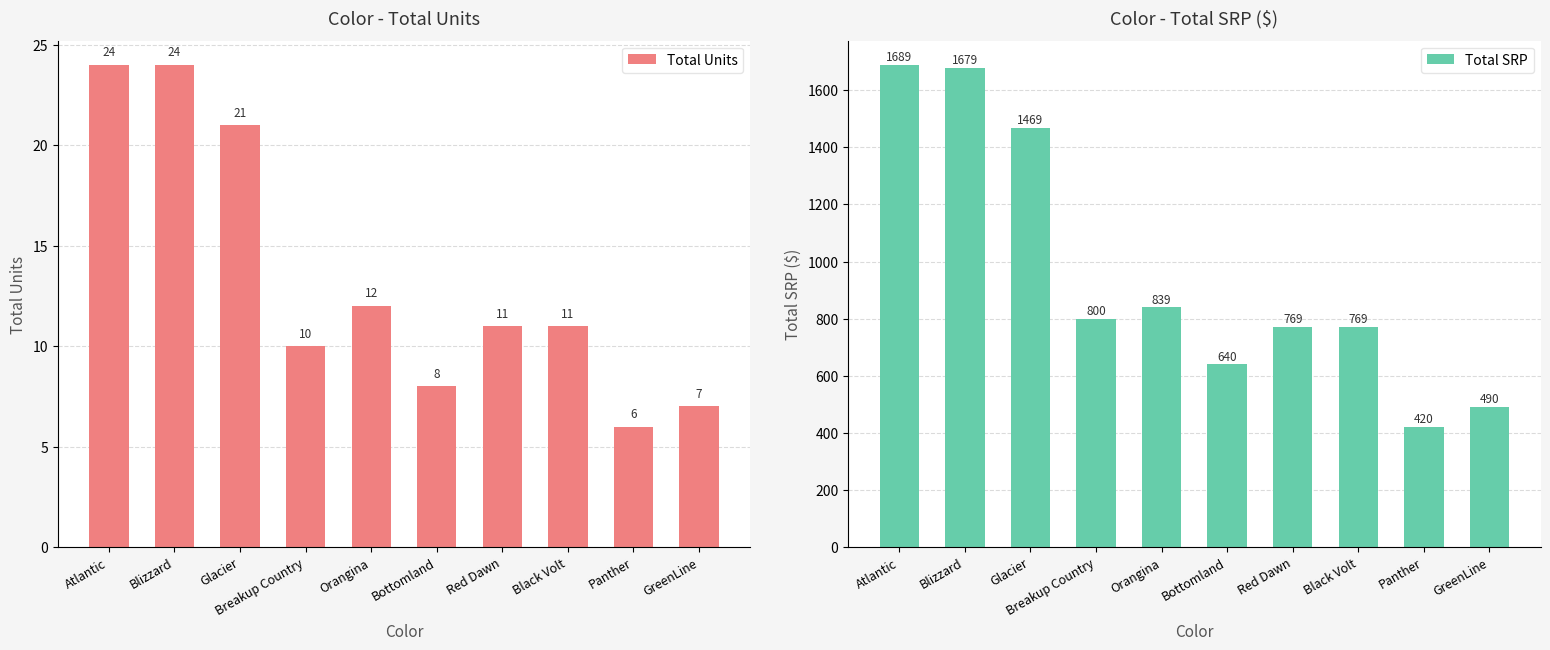

What are all the series names shown in the legend?

Total Units, Total SRP